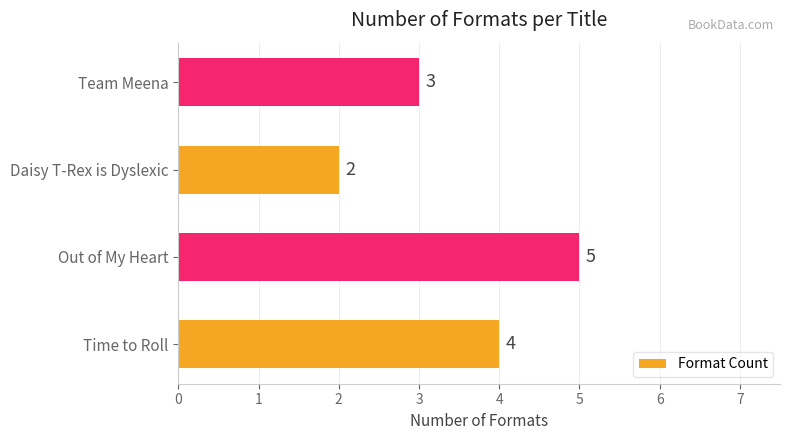

What is the smallest value displayed?

2